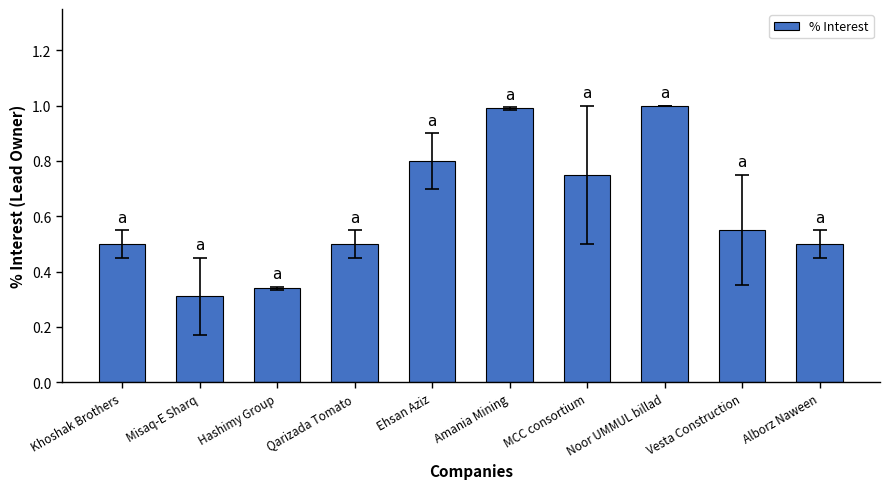

Which label corresponds to the smallest value in the chart?

Misaq-E Sharq